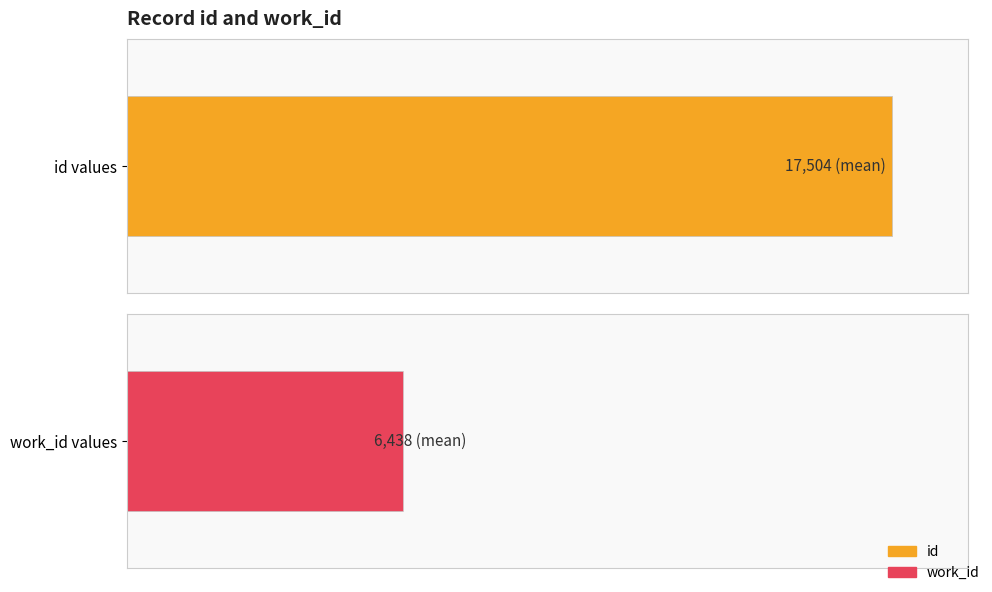

How many values in the id series exceed 20054?

3